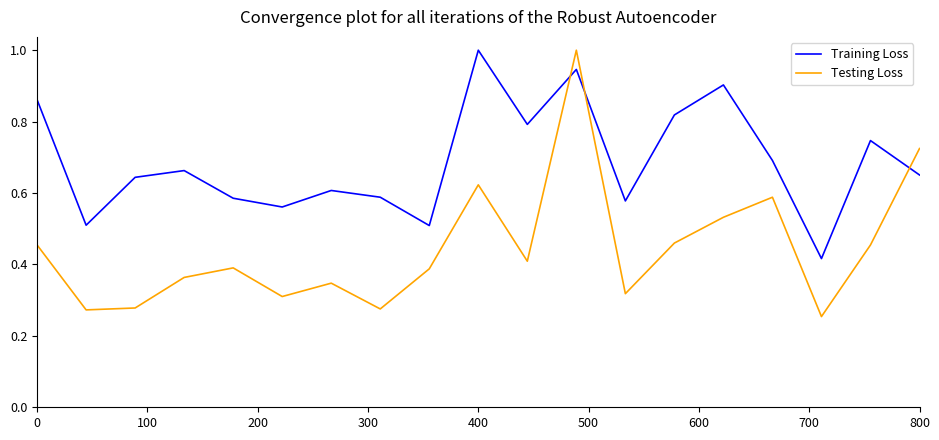

Count the number of categories in the chart.

19